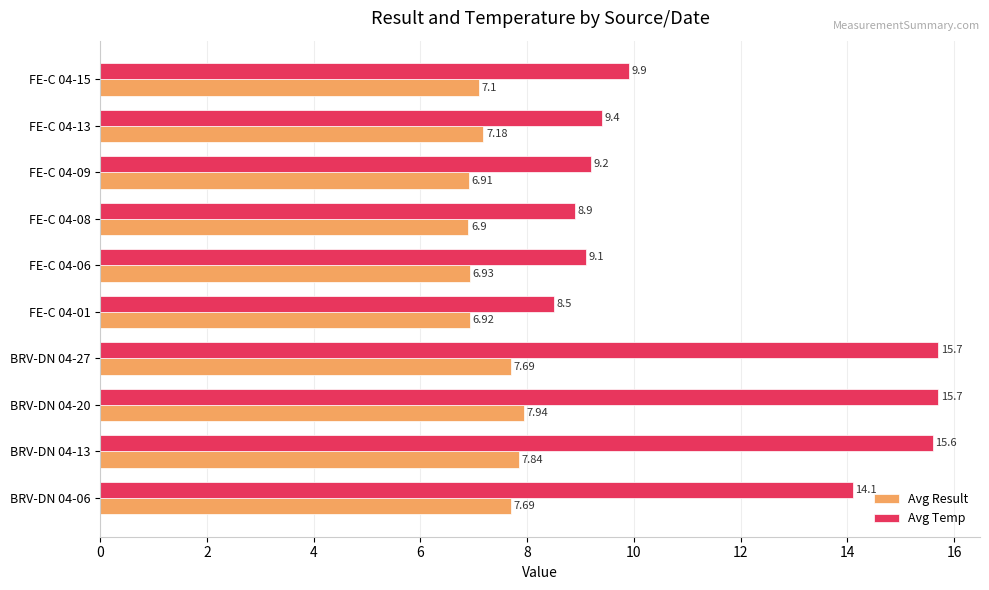

At which category is the sum across all series the highest?

BRV-DN 04-20